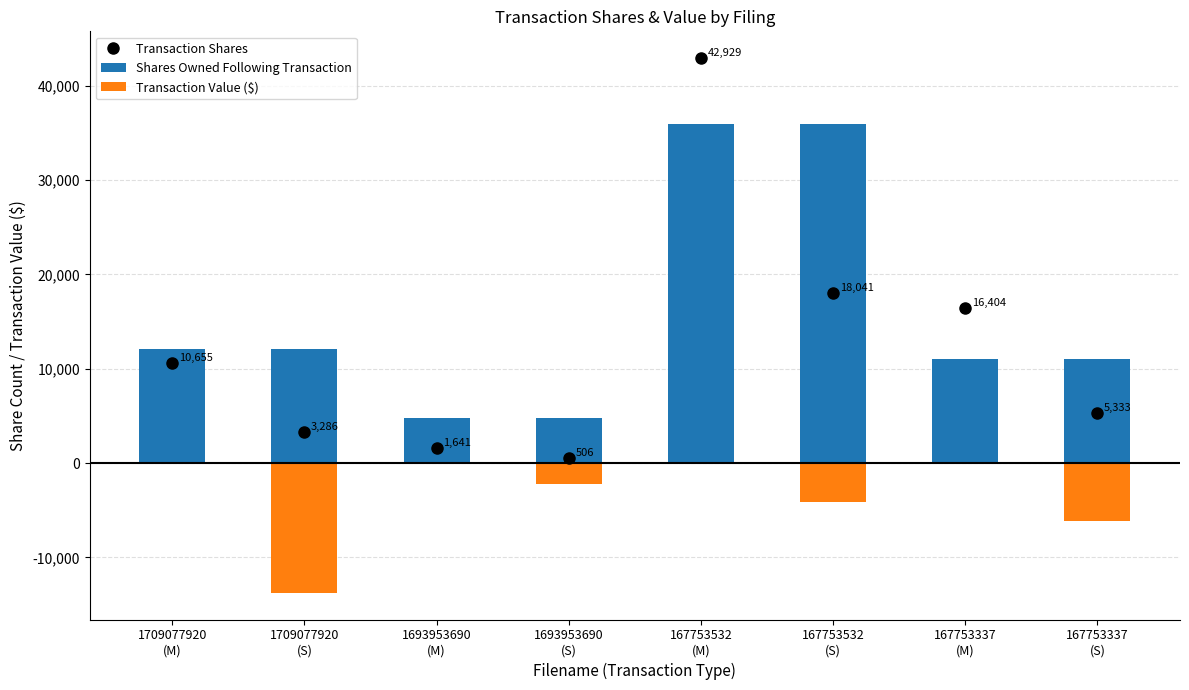

What is the difference between the Shares Owned Following Transaction values at 1693953690
(S) and 1709077920
(M)?

7369